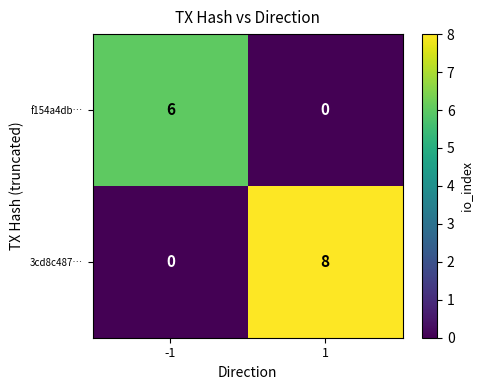

Rank the series by their average value, from highest to lowest.

3cd8c487…, f154a4db…